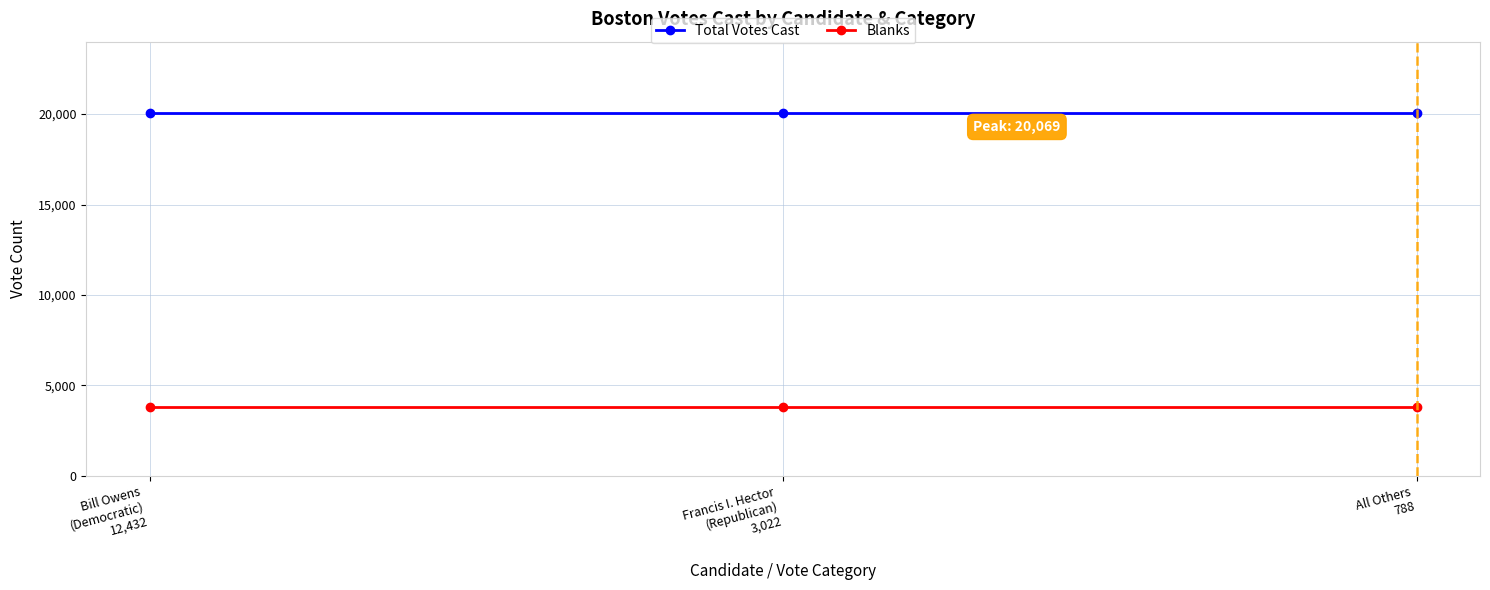

The Total Votes Cast series shows 35606 at Bill Owens
(Democratic)
12,432. True or false?

False